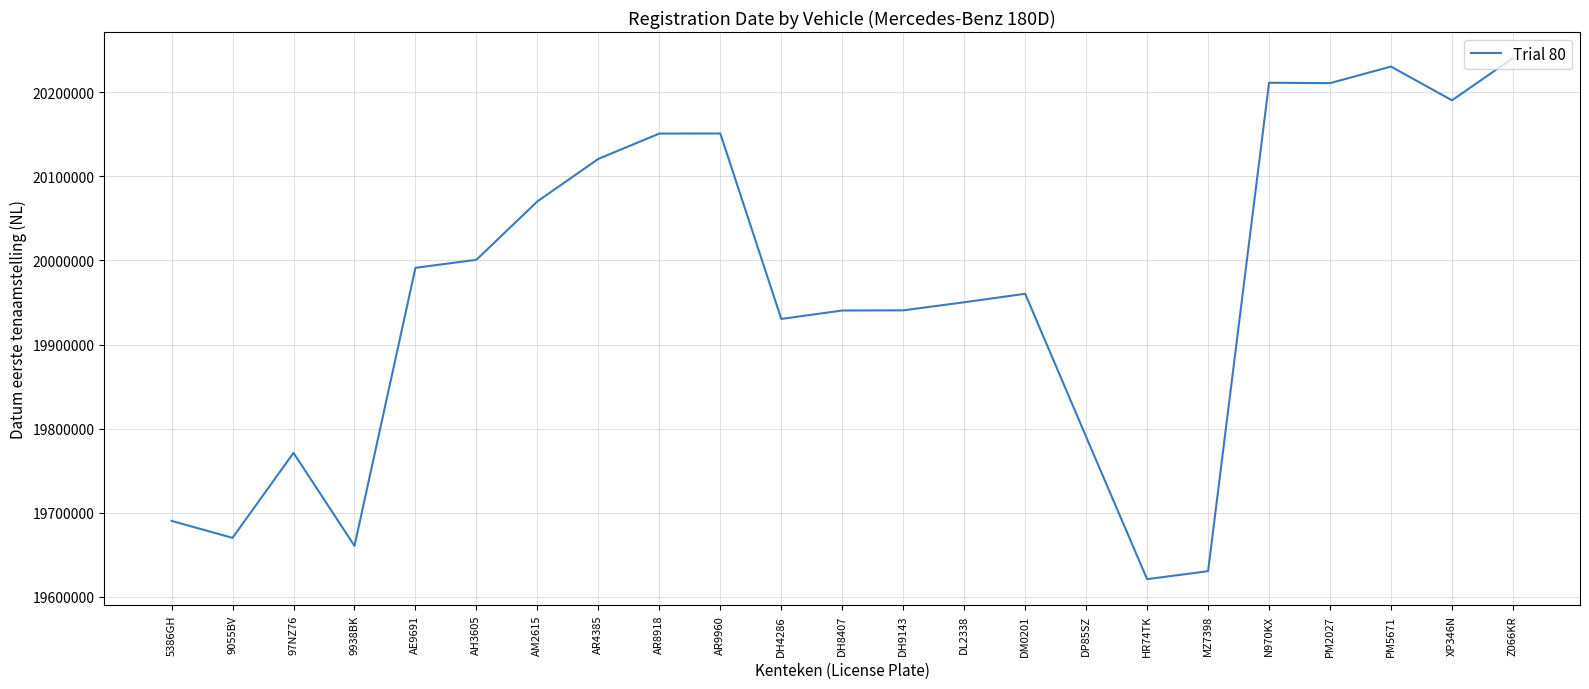

What position from the left is AR9960?

10